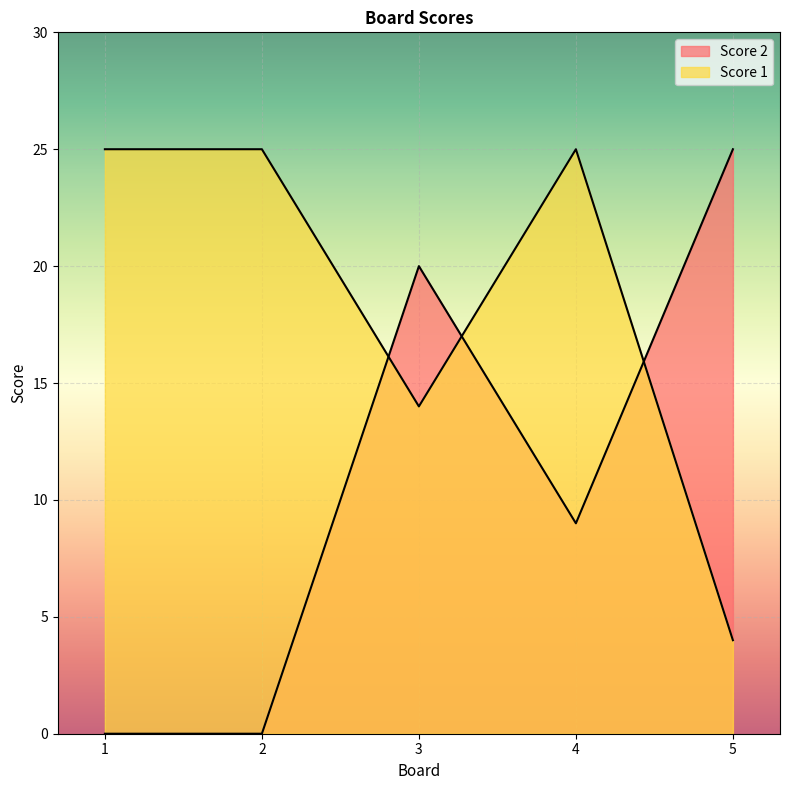

Where is the first local minimum for Score 1?

3